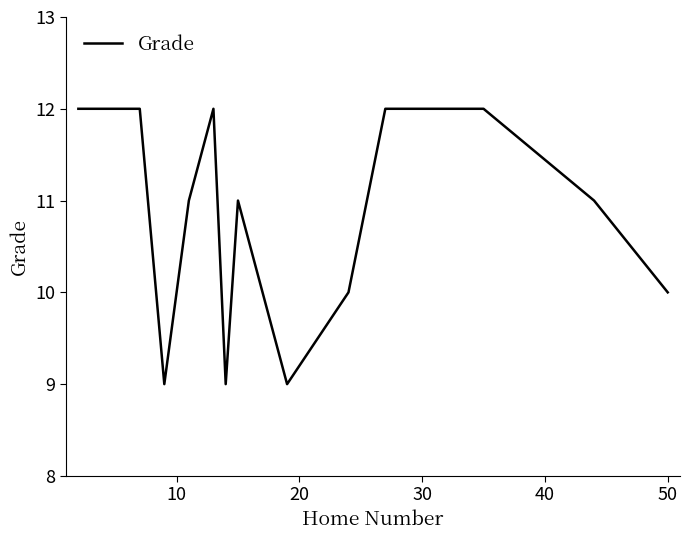

What is the difference between the maximum and minimum values?

3